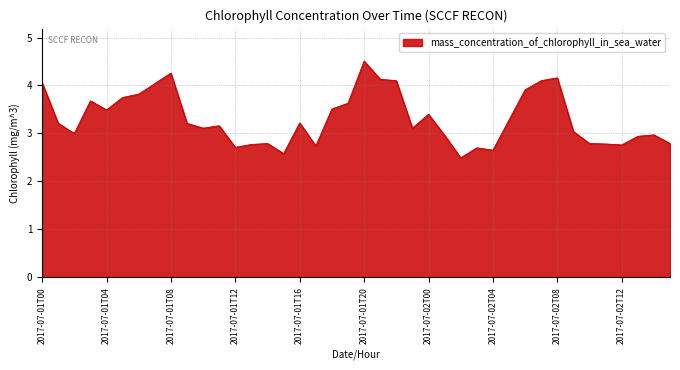

What is the smallest value displayed?

2.5